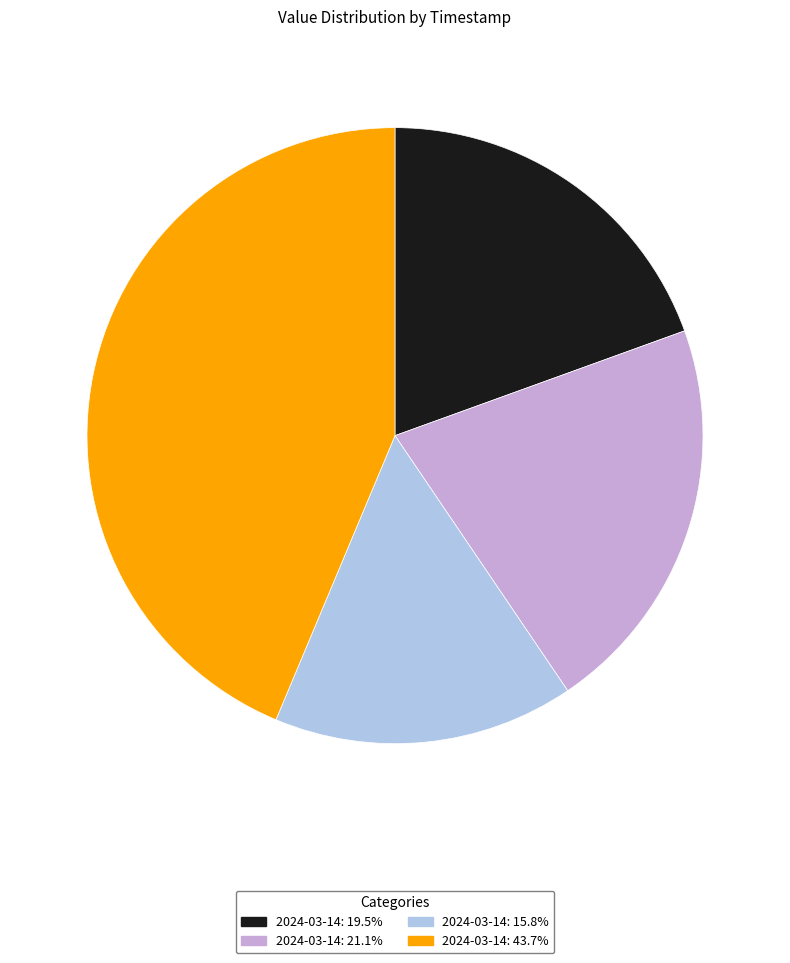

Does any single category account for the majority?

No